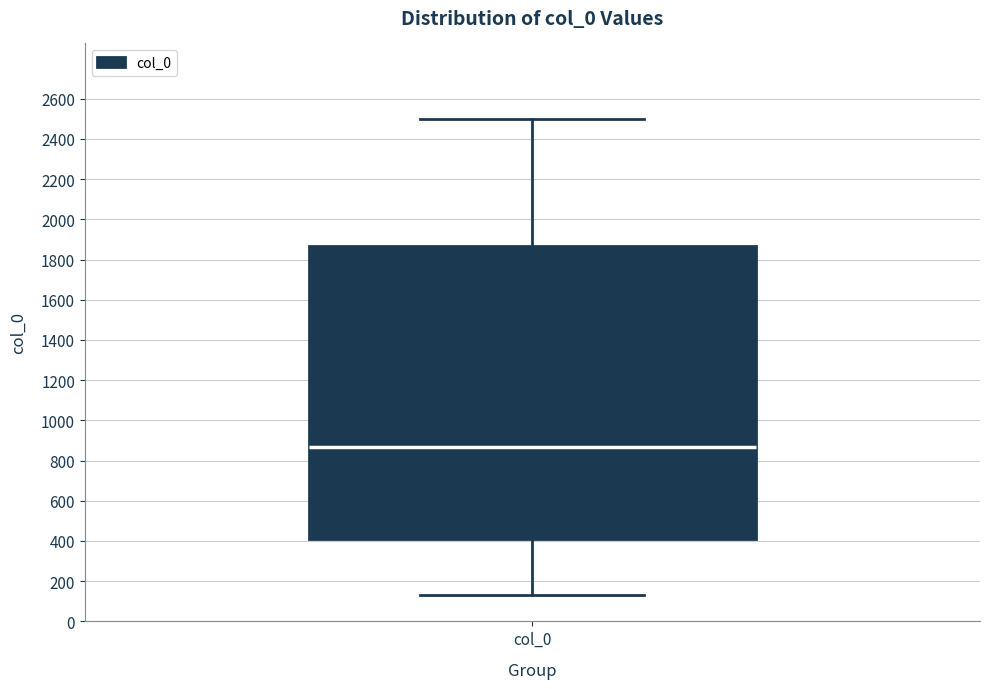

Read this box plot against the y-axis: the position of the median line, the range covered by the box, and the ends of both whiskers. The values are not printed on the chart, so give them approximately, as read against the axis.

median 860, box 400 to 1860, whiskers 140 to 2500